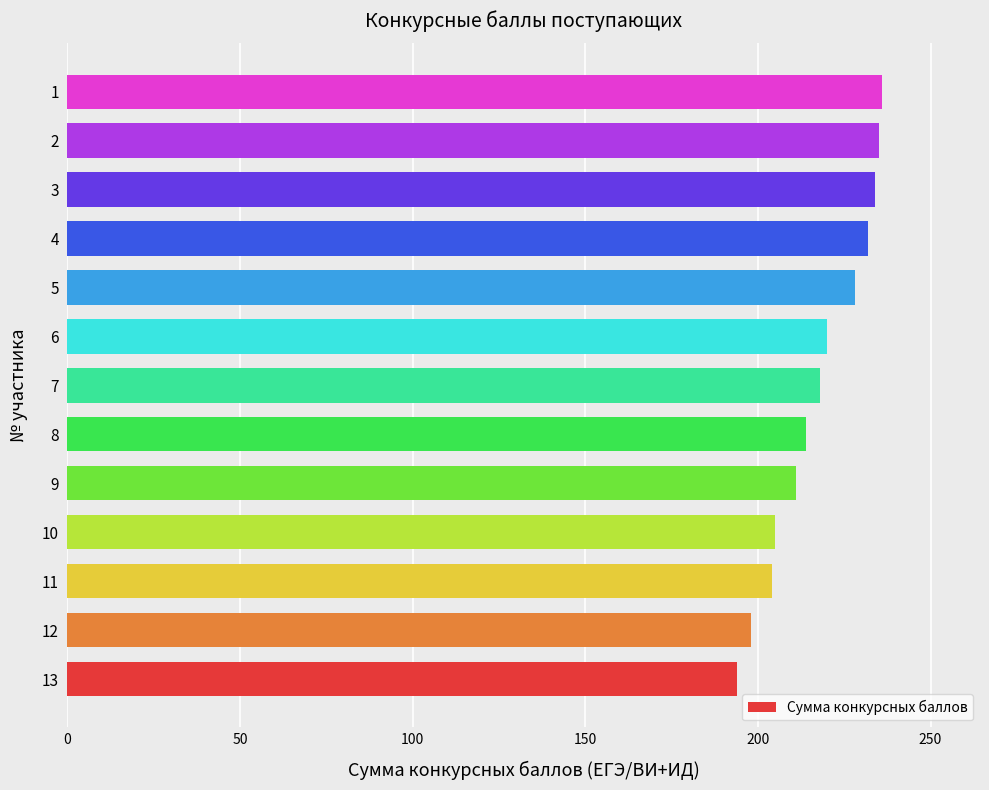

What is the difference between the maximum and minimum values?

42